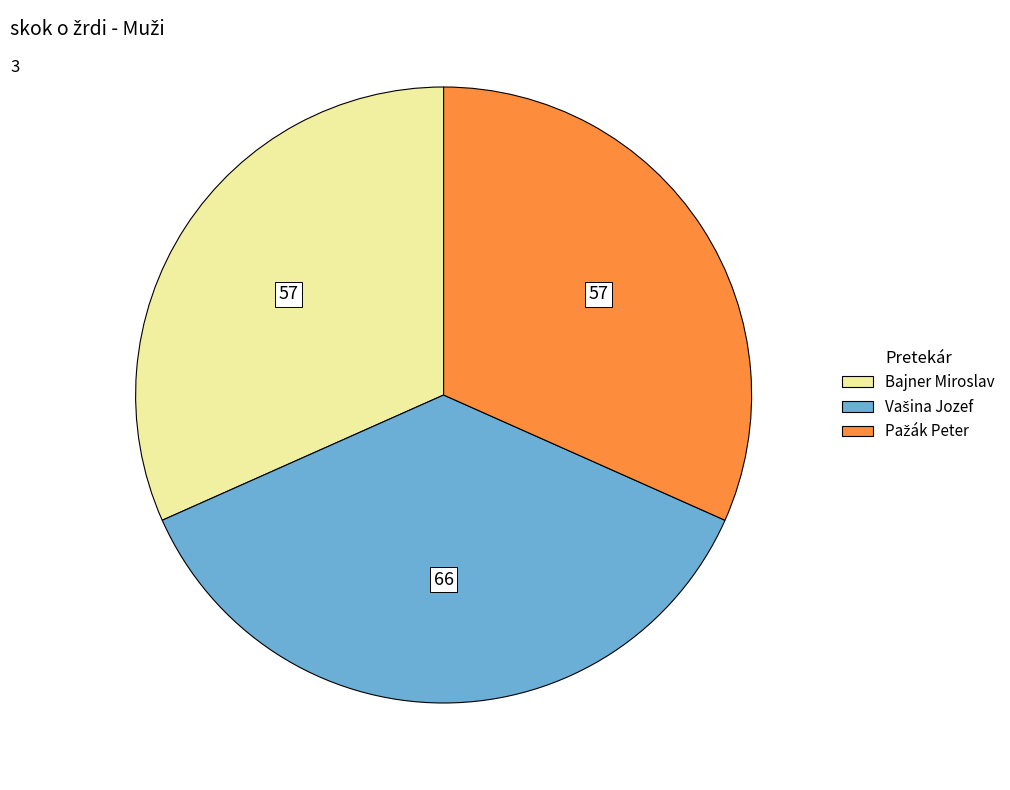

True or false: Bajner Miroslav accounts for 26% of the total.

False